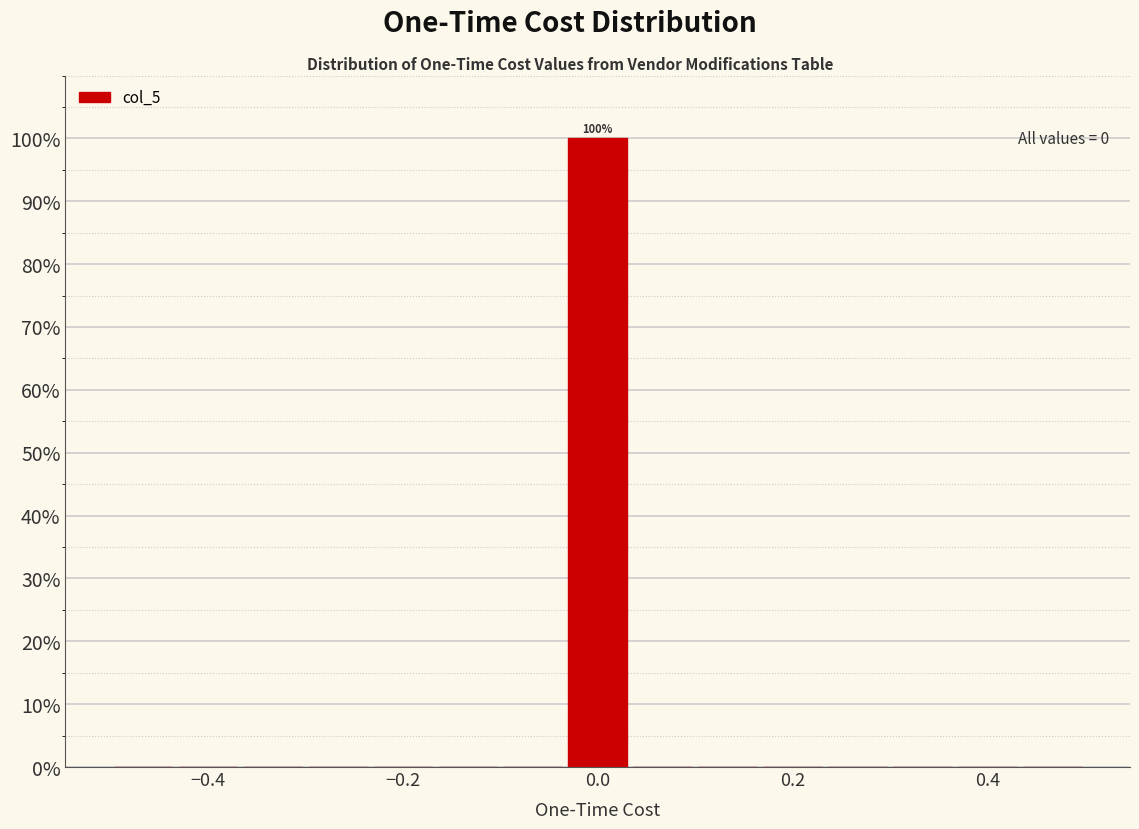

Around what value on the x-axis is the tallest bar? Give the approximate position of its centre, as read against the axis.

0.00